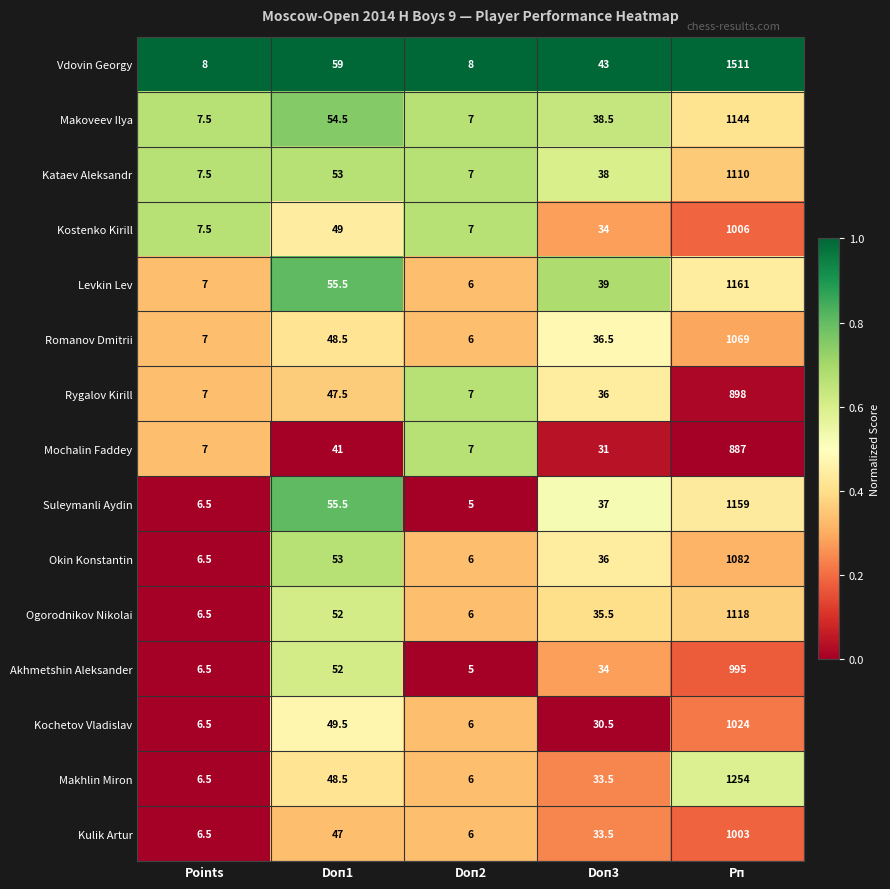

What is the minimum value for Makoveev Ilya?

7.0